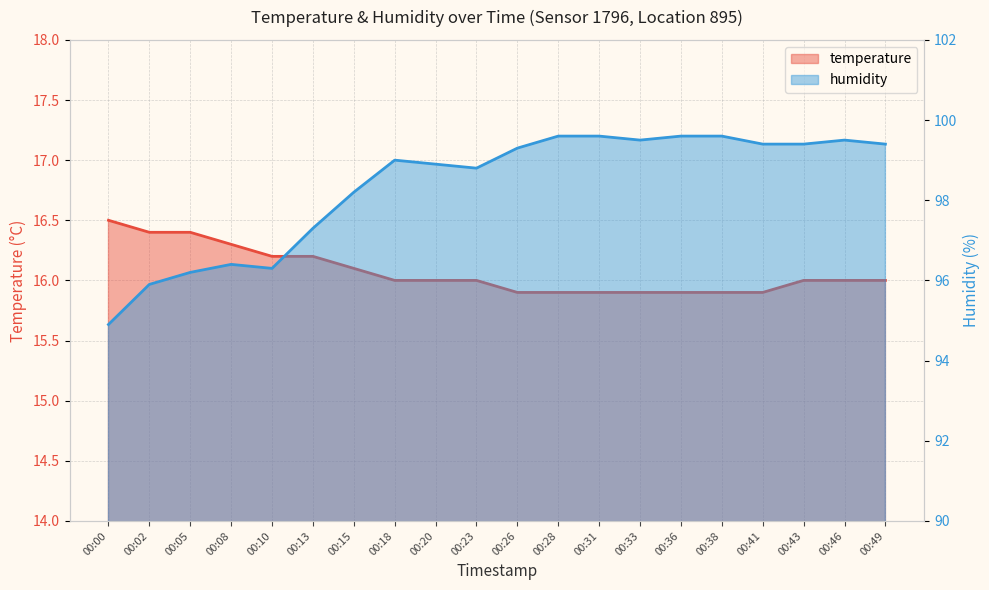

How many interior local peaks does the humidity series have?

3